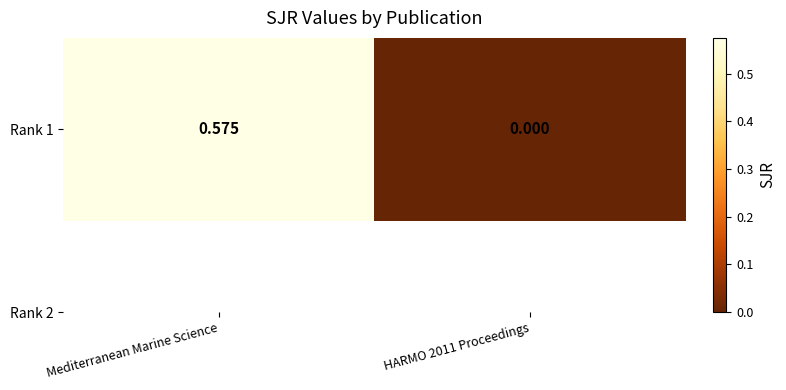

Reading left to right, list all the values displayed in this chart.

0.6	0.0